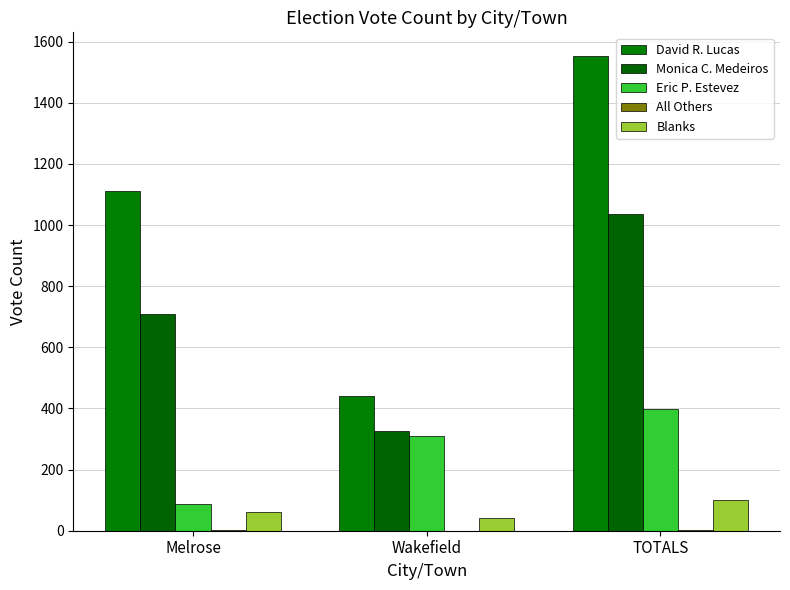

At which label does David R. Lucas first exceed 1113?

TOTALS